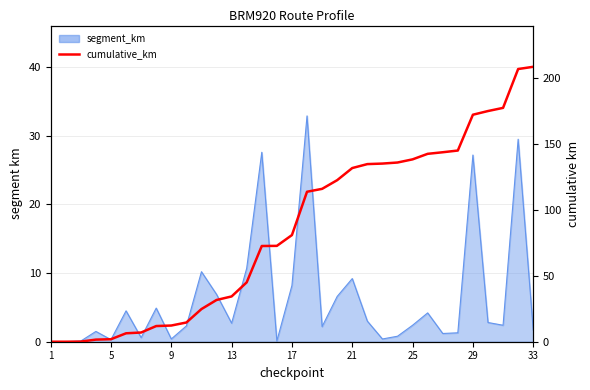

Does the chart display data point markers on the line(s)?

No